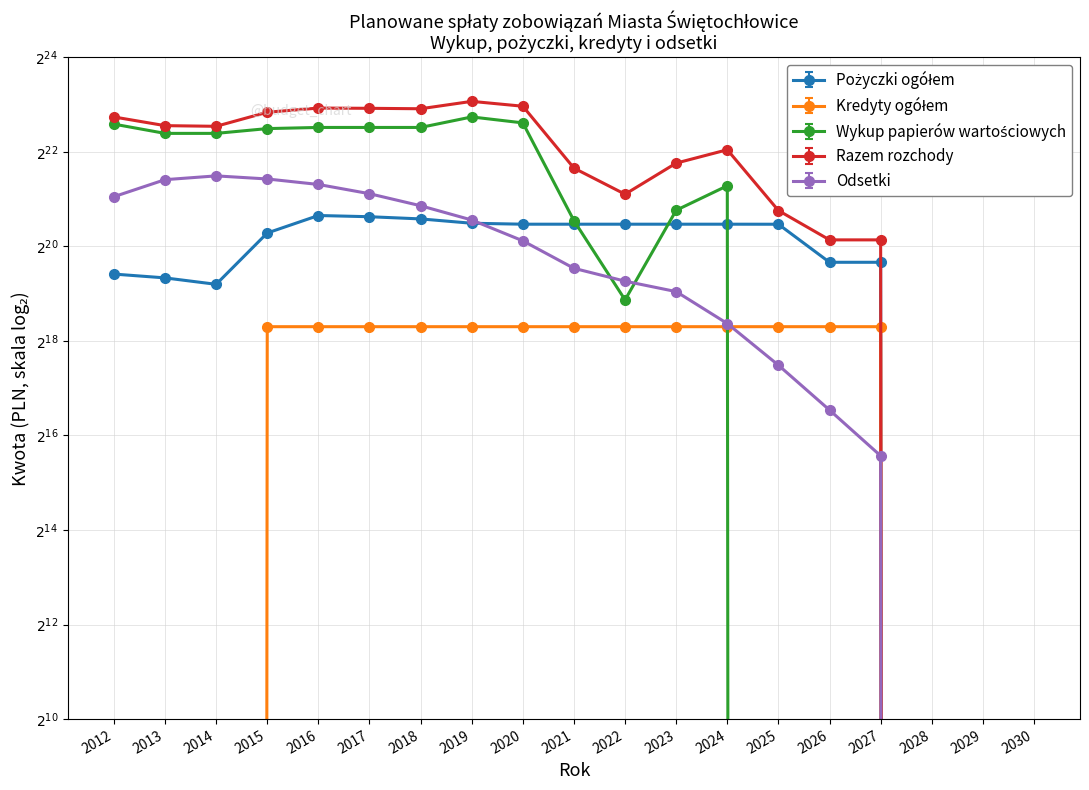

How many values in Kredyty ogółem are above zero?

13